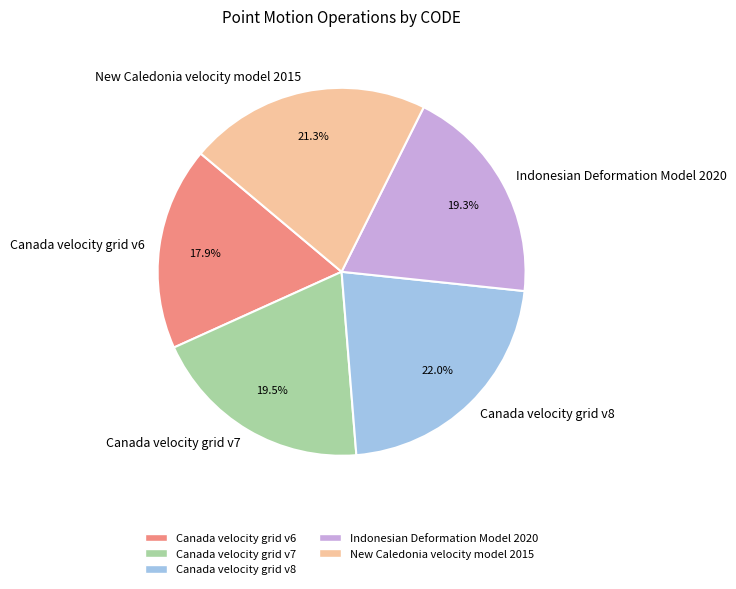

Approximately how many times larger is the value at Indonesian Deformation Model 2020 compared to Canada velocity grid v7?

1.0